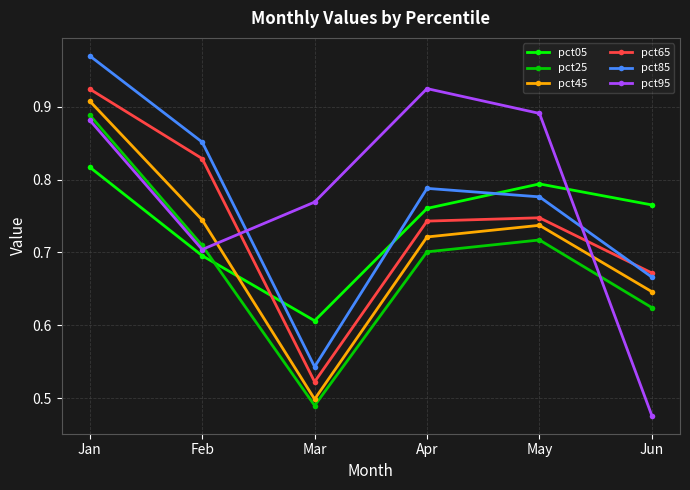

What is the difference between the pct05 values at Apr and Jan?

0.1